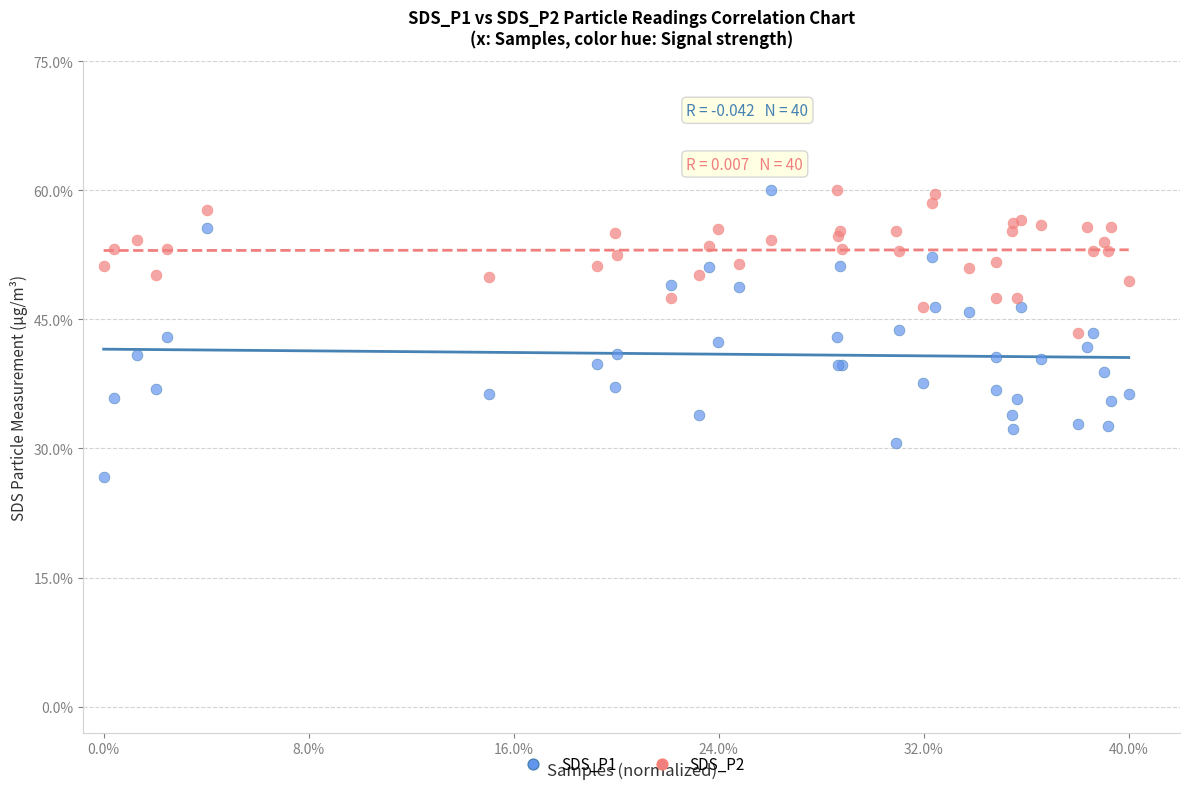

Which series reaches the minimum Y coordinate?

SDS_P1